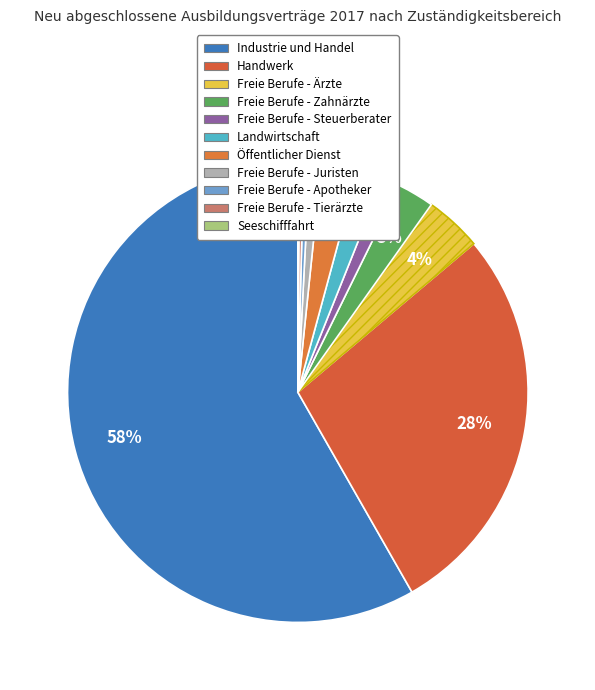

How much of the chart is everything except Freie Berufe - Ärzte?

96.0%